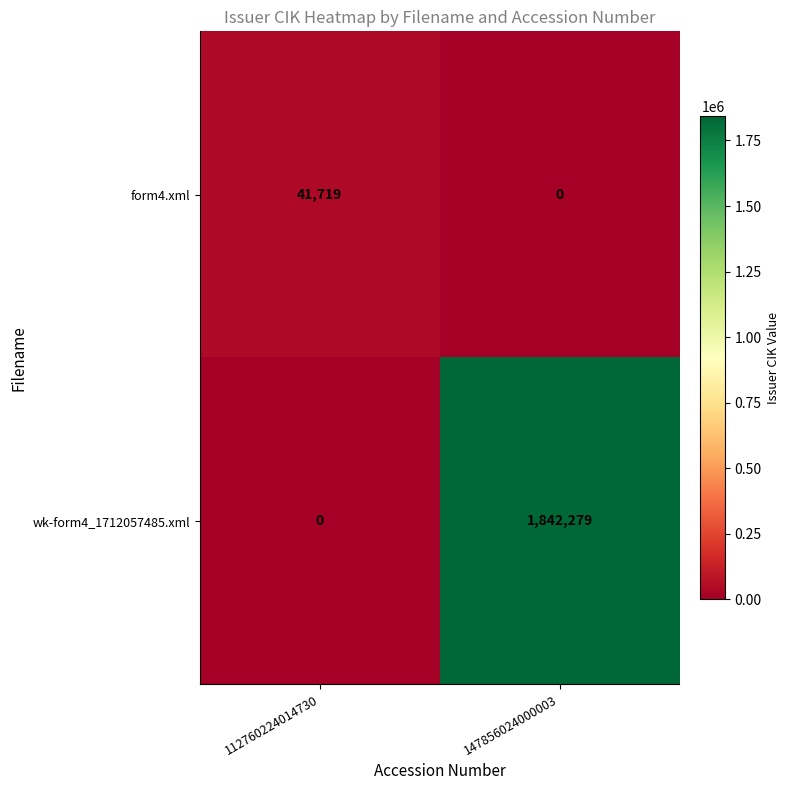

Which series has the largest total across all categories?

wk-form4_1712057485.xml